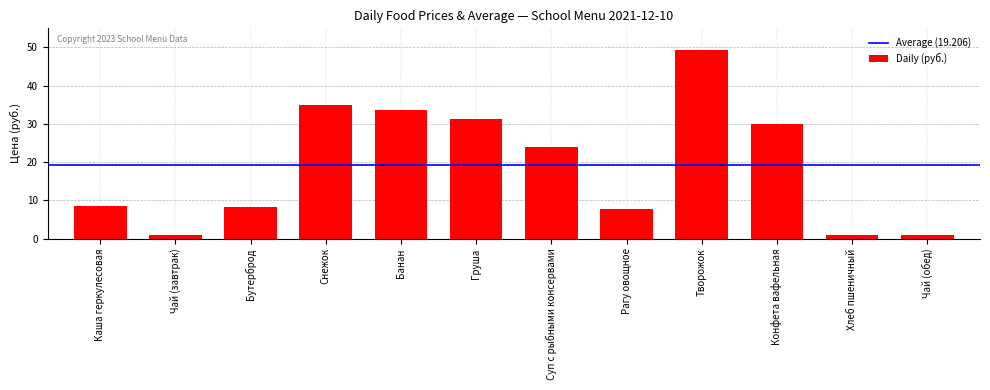

Which has a higher value, Хлеб пшеничный or Снежок?

Снежок